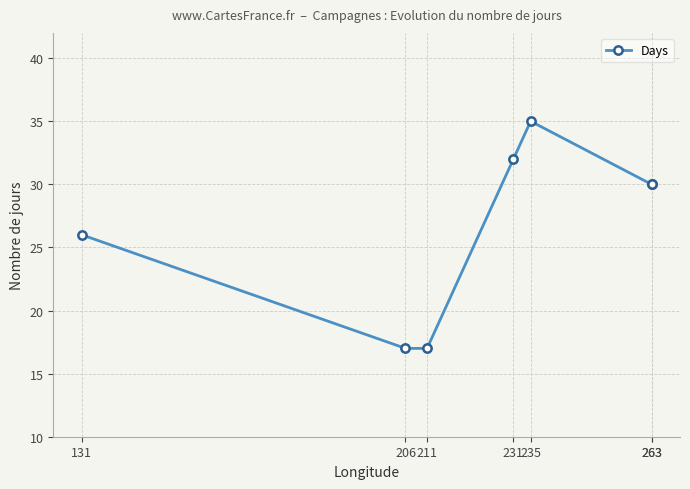

What is the change in value from 235 to 263?

-5